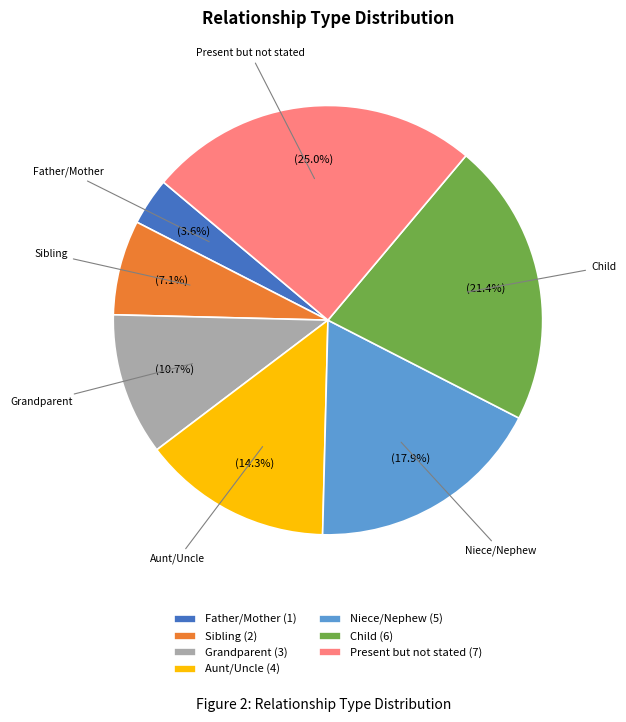

To the nearest percent, what is the difference between the Niece/Nephew and Father/Mother slice percentages?

14%